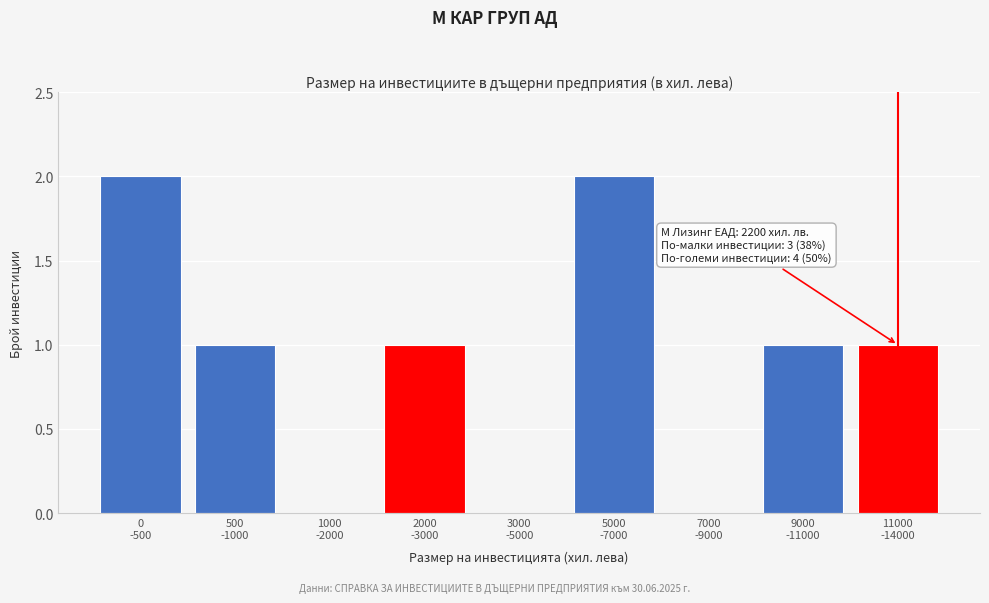

Are the bars horizontal?

No